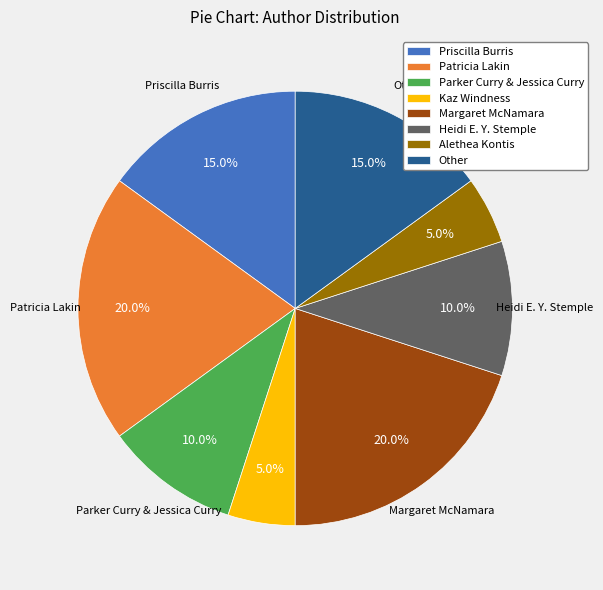

What portion of the pie excludes Kaz Windness?

95.0%